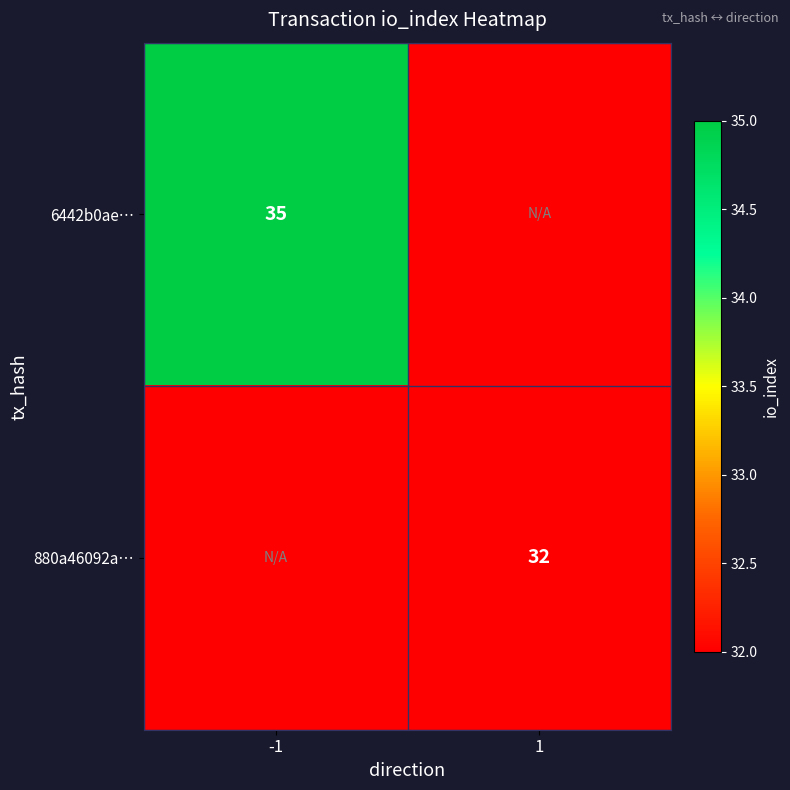

True or false: 6442b0ae… has a value of 23 at -1.

False